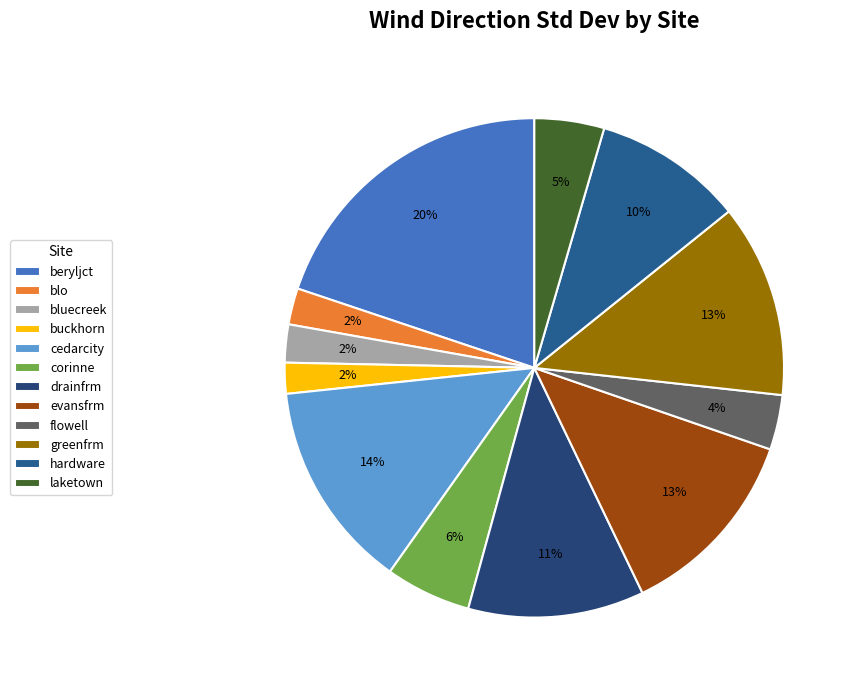

Which slice is the largest?

beryljct